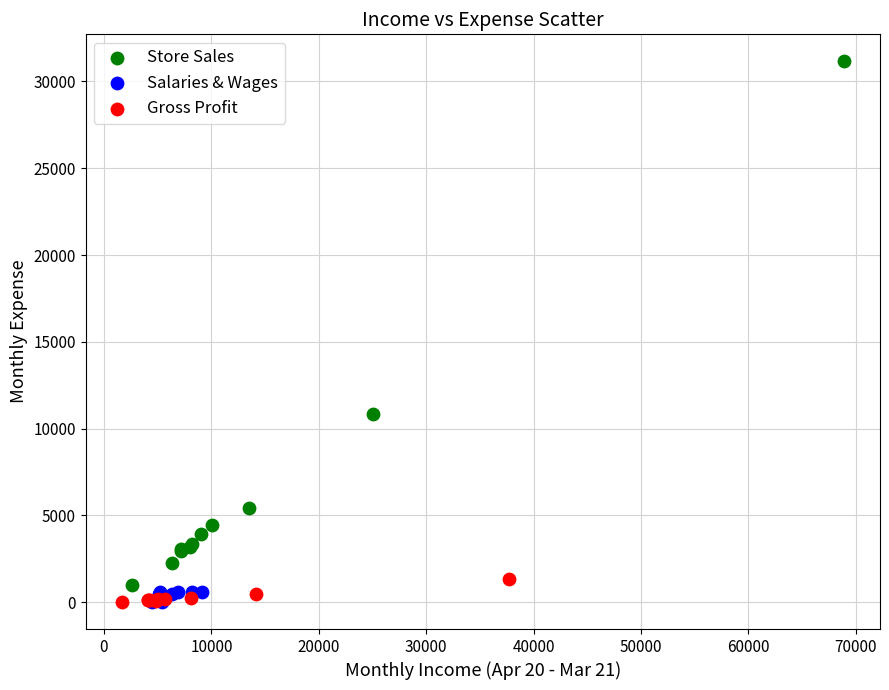

Which series contains the highest Y value?

Store Sales